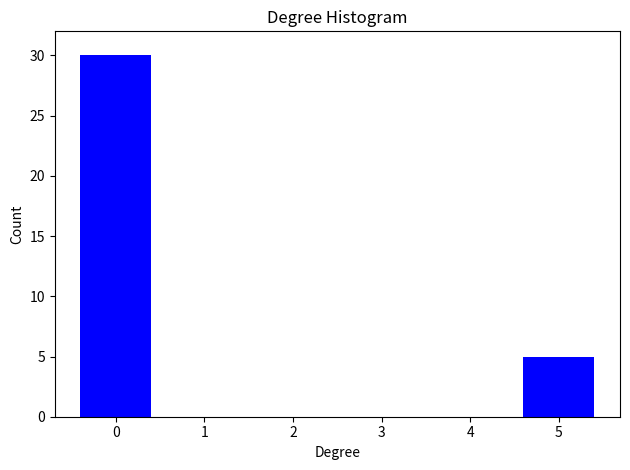

Reading left to right, transcribe all the data shown in this chart.

0=30	1=0	2=0	3=0	4=0	5=5